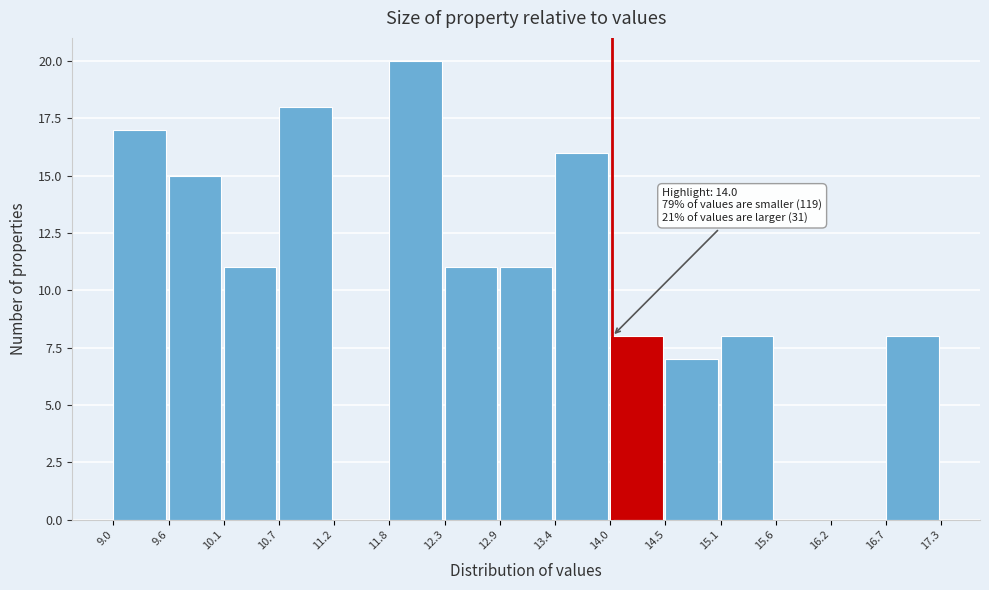

Over which range of the x-axis is the bar tallest?

11.8 to 12.3